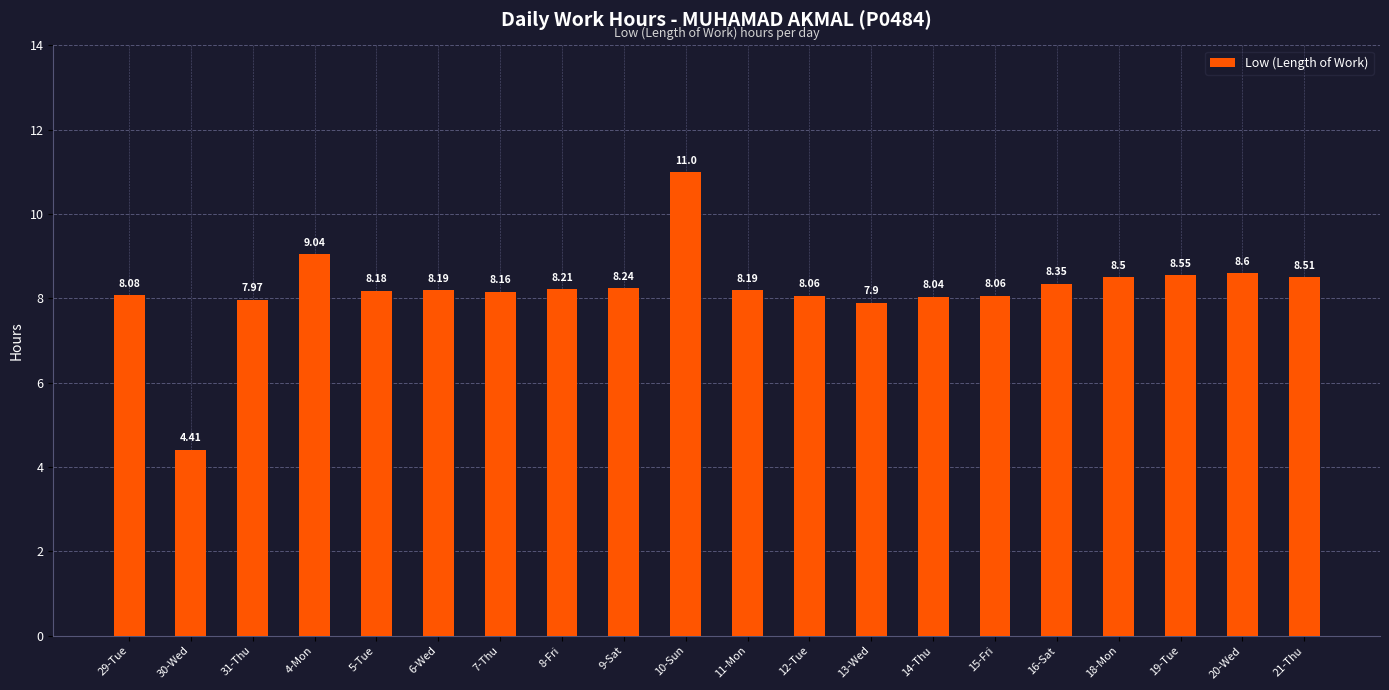

Is it true that the value at 29-Tue is 8.1?

True